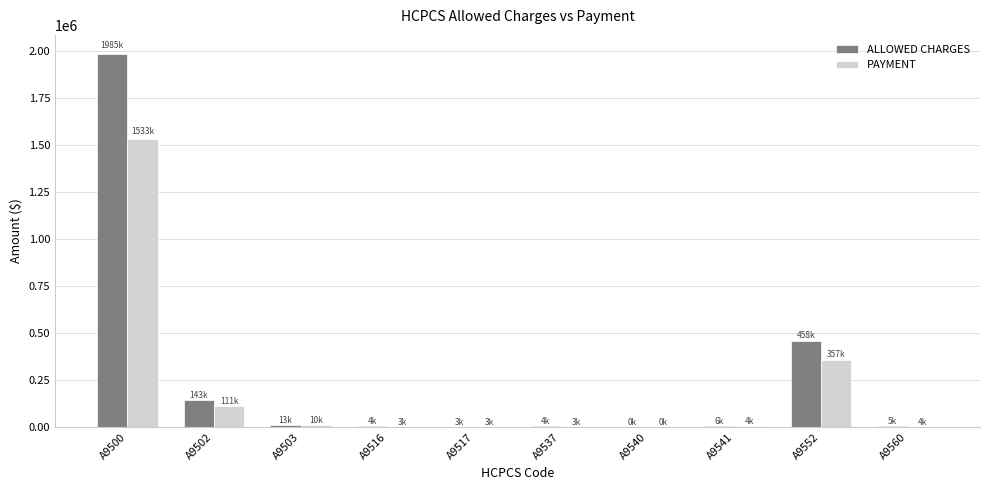

Is the value of PAYMENT at A9503 greater than the value of ALLOWED CHARGES at A9552?

No